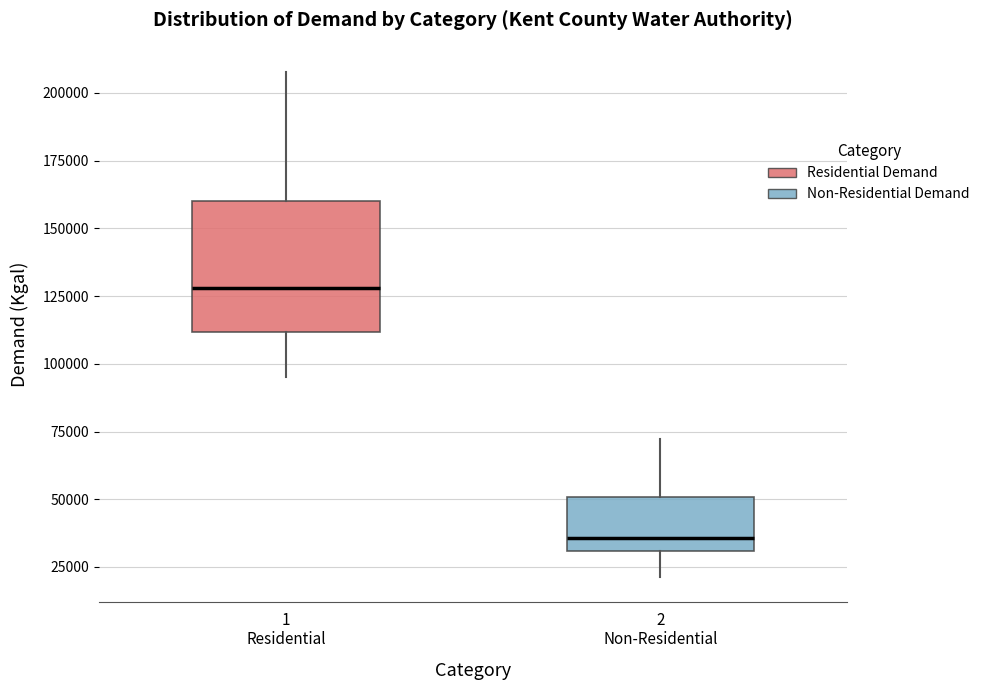

Reading left to right, transcribe this box plot: for each box, give where its median line is, the range the box spans, and where its two whiskers end, as read against the y-axis. The values are not printed on the chart, so give them approximately, as read against the axis.

1 Residential: median 130000, box 110000 to 160000, whiskers 95000 to 210000
2 Non-Residential: median 35000, box 30000 to 50000, whiskers 20000 to 70000